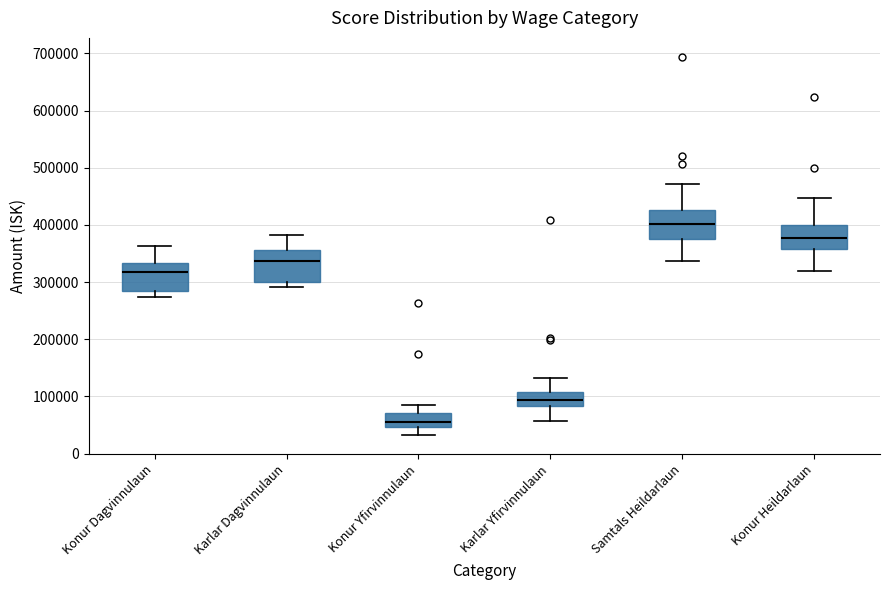

Where is the lower edge of the box for Konur Dagvinnulaun on the y-axis? The values are not printed on the chart, so give them approximately, as read against the axis.

280000